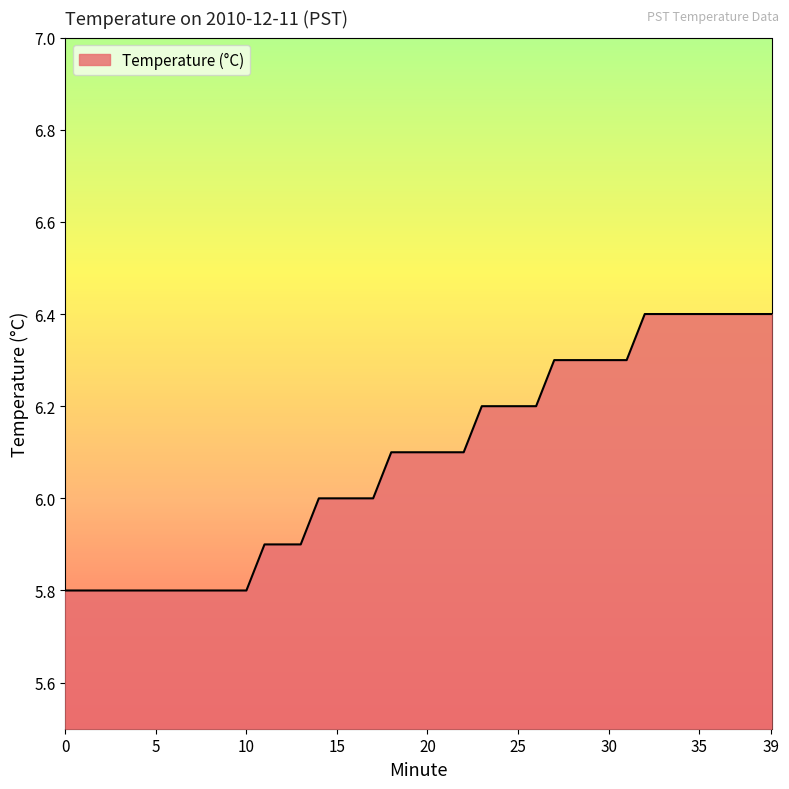

What is the minimum value shown in the chart?

5.8